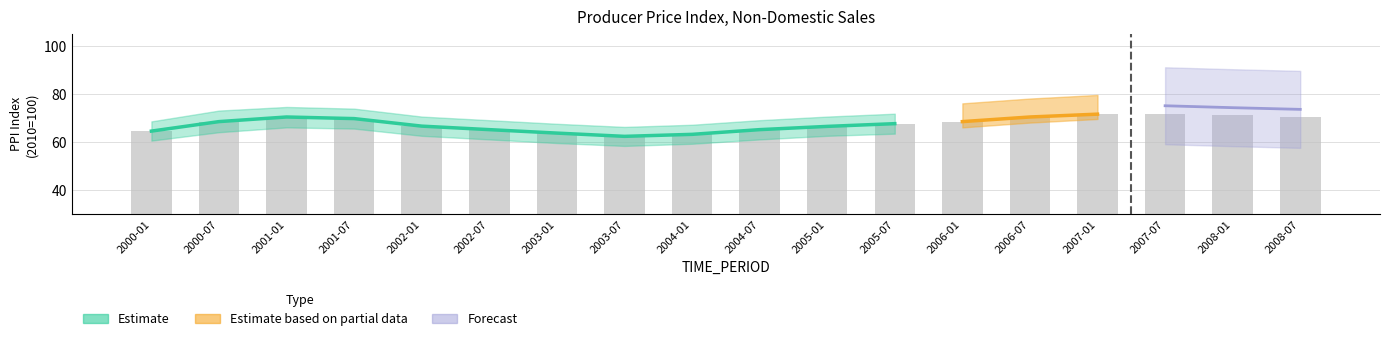

At which category does the chart reach its peak across all series?

2007-07